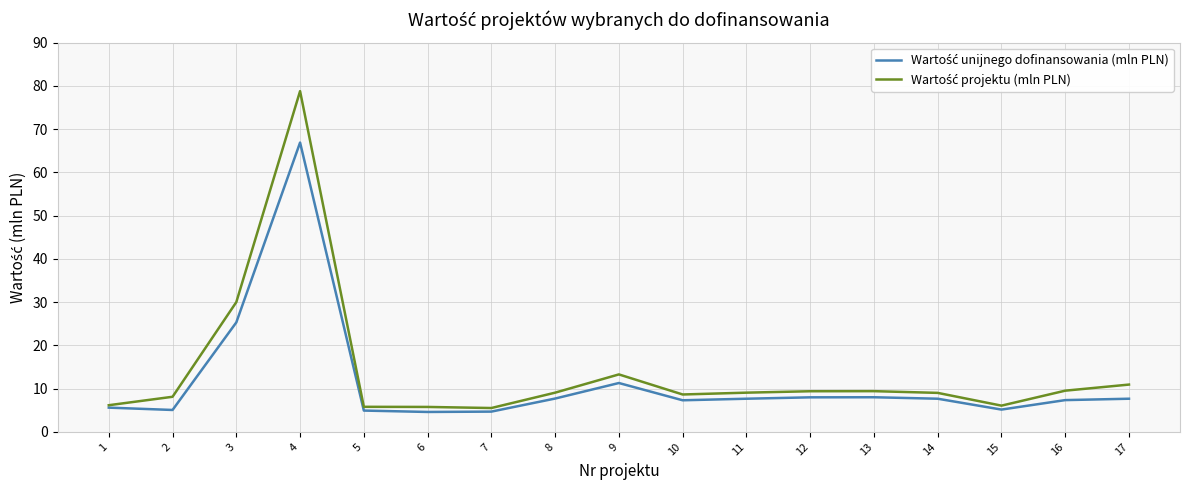

What is the total value across all series at 15?

11.2